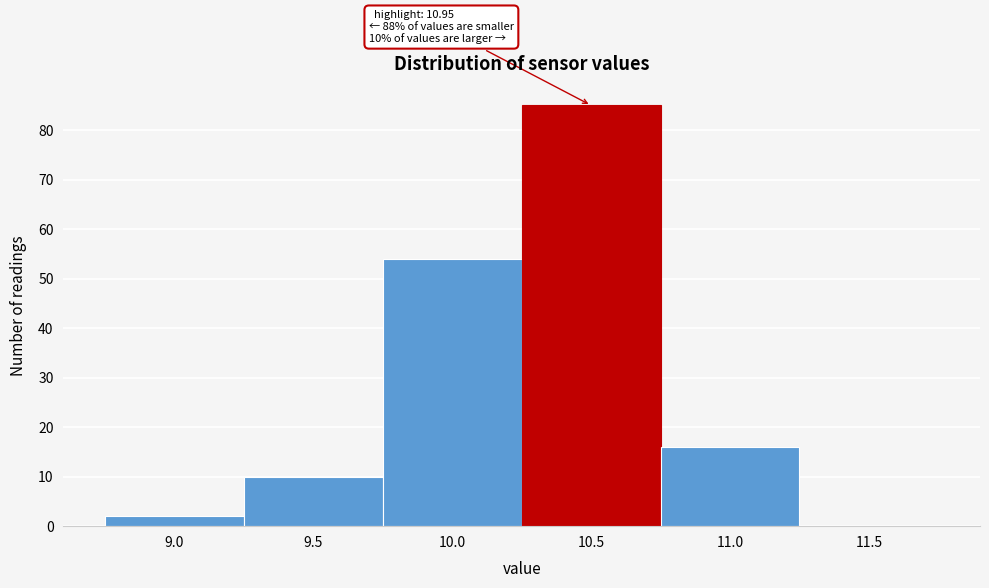

Reading left to right, transcribe all the data shown in this chart.

9.0=2	9.5=10	10.0=54	10.5=85	11.0=16	11.5=0